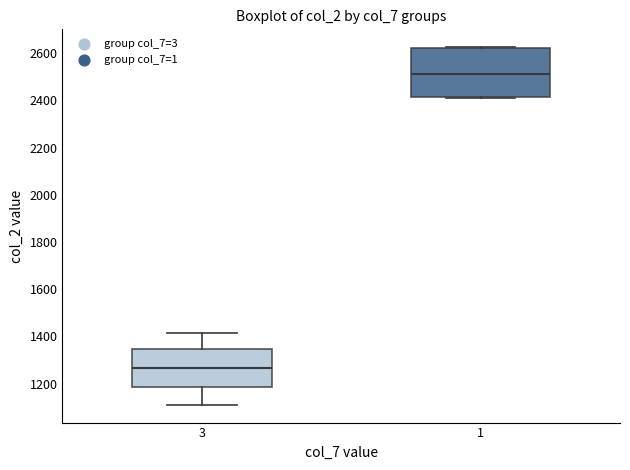

Reading left to right, transcribe this box plot: for each box, give where its median line is, the range the box spans, and where its two whiskers end, as read against the y-axis. The values are not printed on the chart, so give them approximately, as read against the axis.

3: median 1260, box 1180 to 1340, whiskers 1120 to 1420
1: median 2520, box 2420 to 2620, whiskers 2420 to 2620